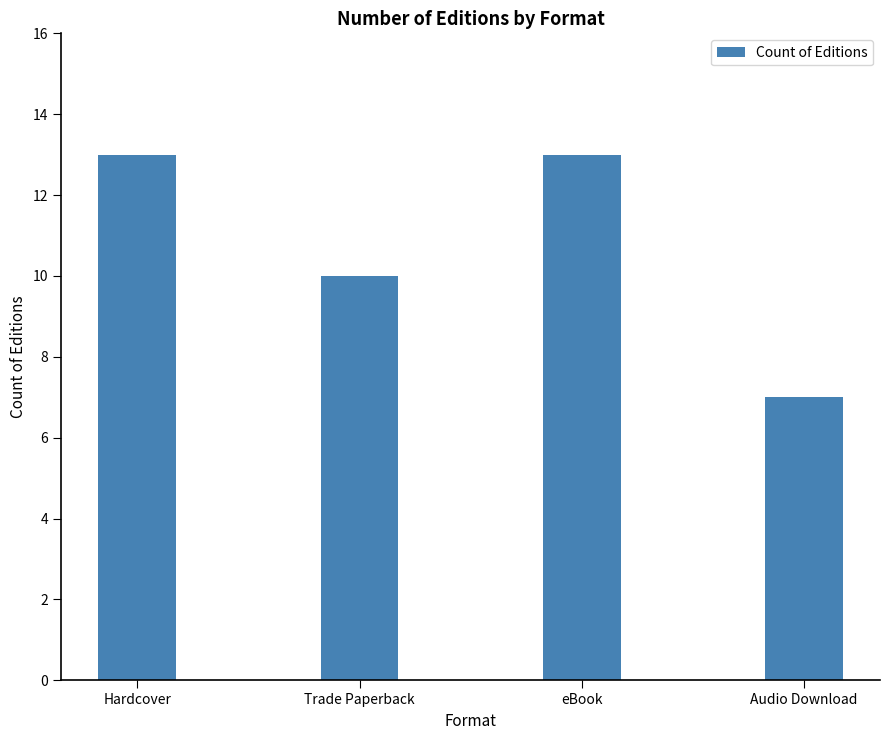

Is it true that the value at Trade Paperback is 5?

False